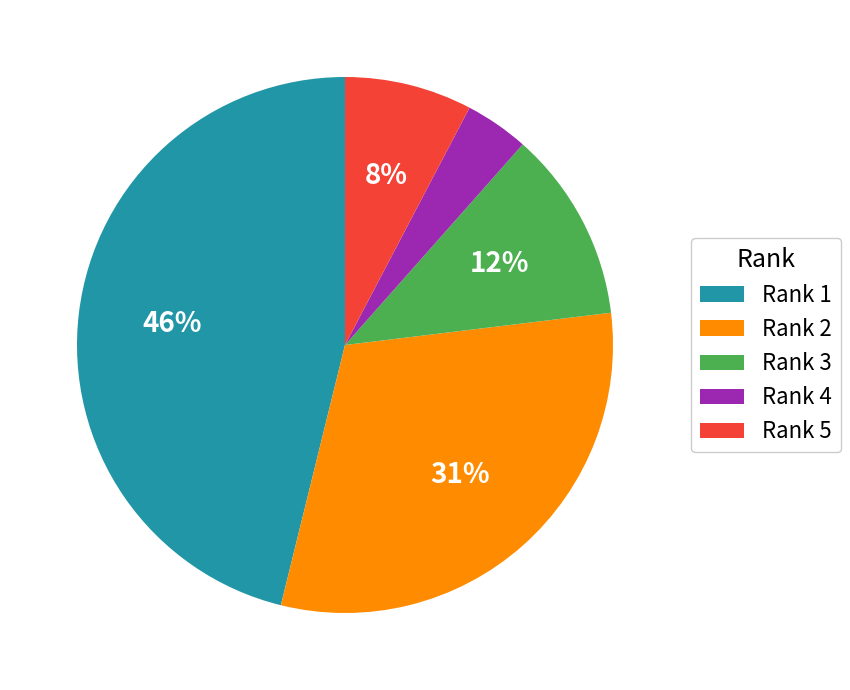

Rank the categories by value from lowest to highest.

Rank 4, Rank 5, Rank 3, Rank 2, Rank 1